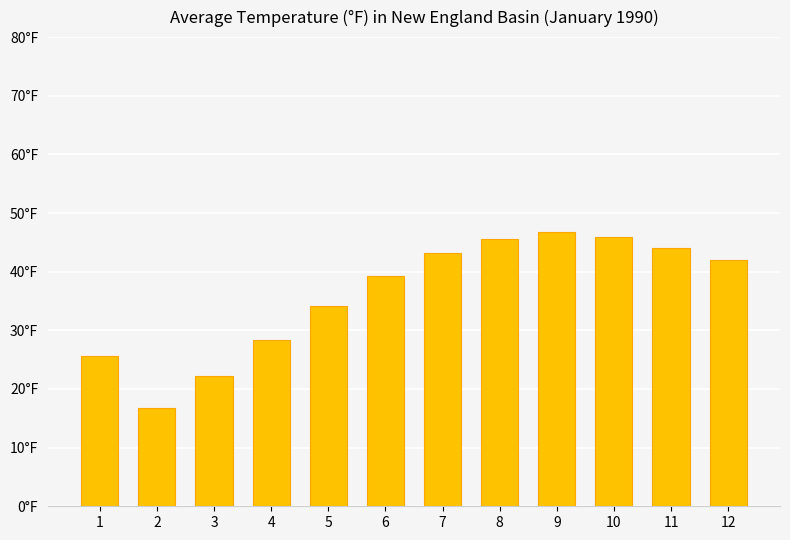

What is the smallest value displayed?

16.8